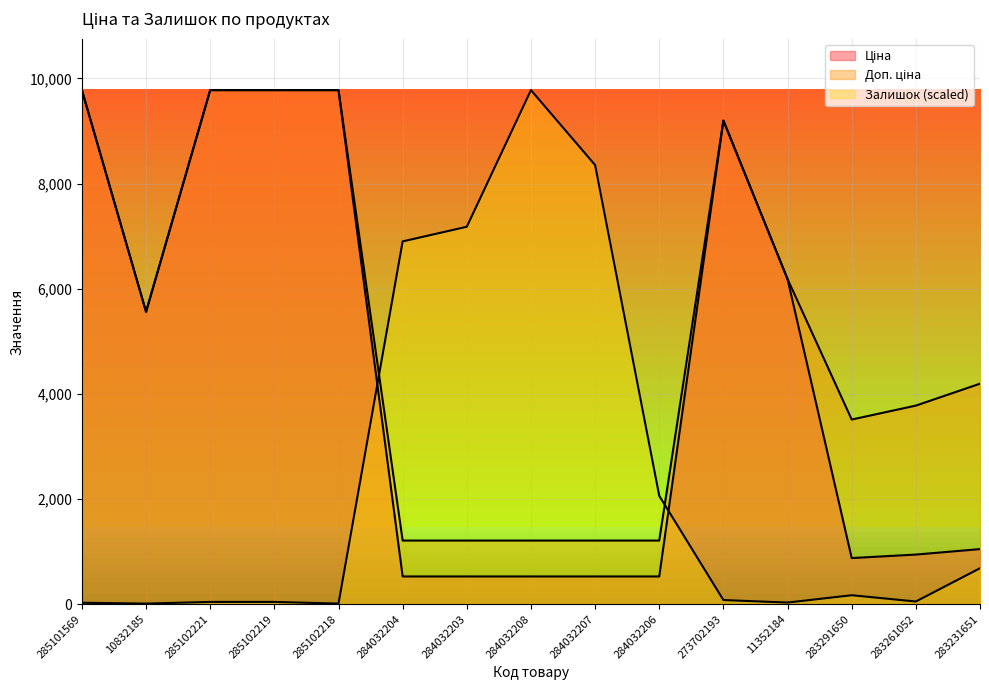

True or false: Залишок has a value of 11.9 at 285102218.

True